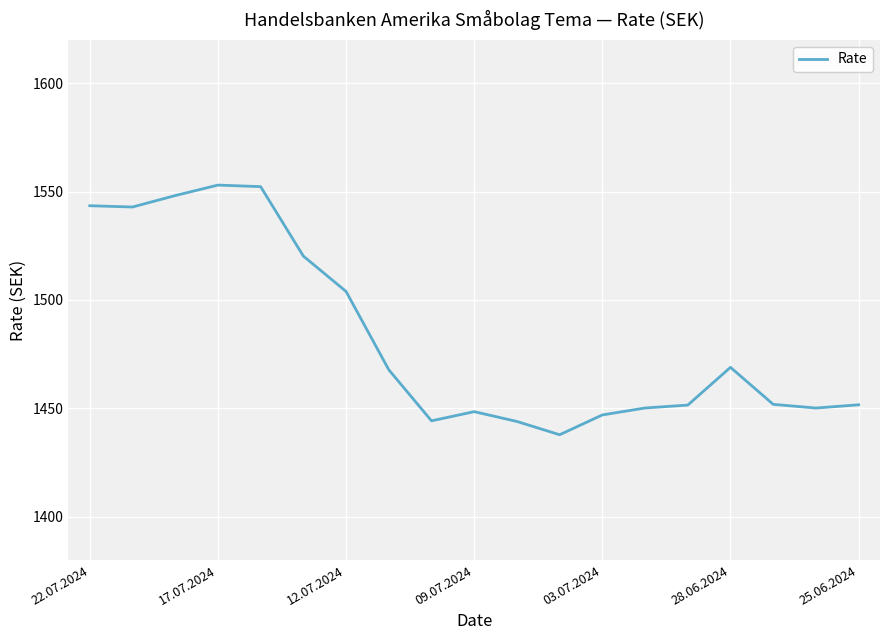

What is the minimum value shown in the chart?

1437.8